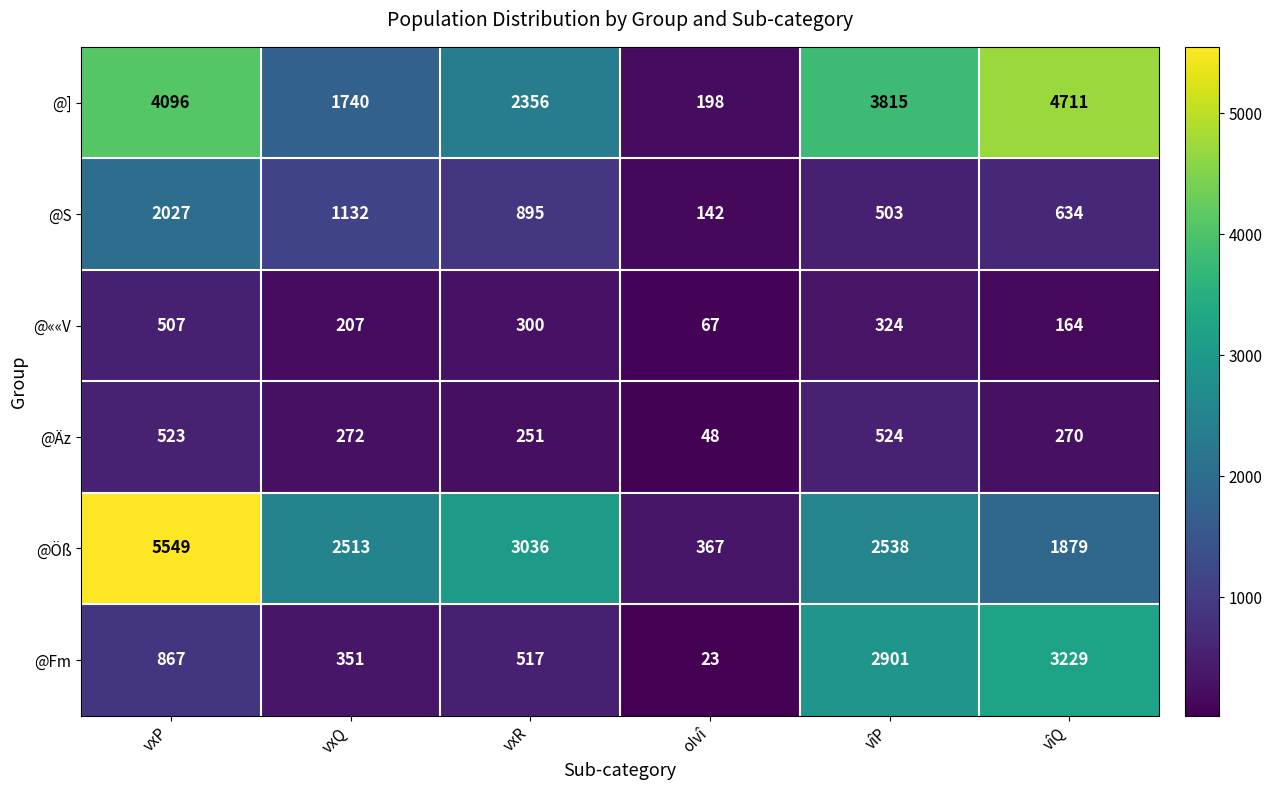

Between vxQ and vîP, which series saw the biggest shift?

@Fm